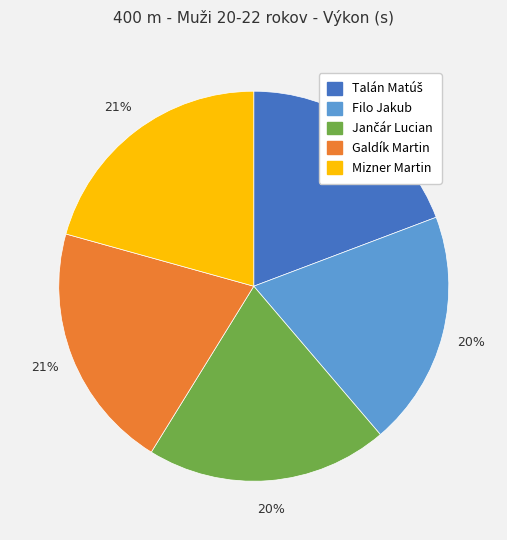

Combined, do Filo Jakub and Galdík Martin account for over 50%?

No